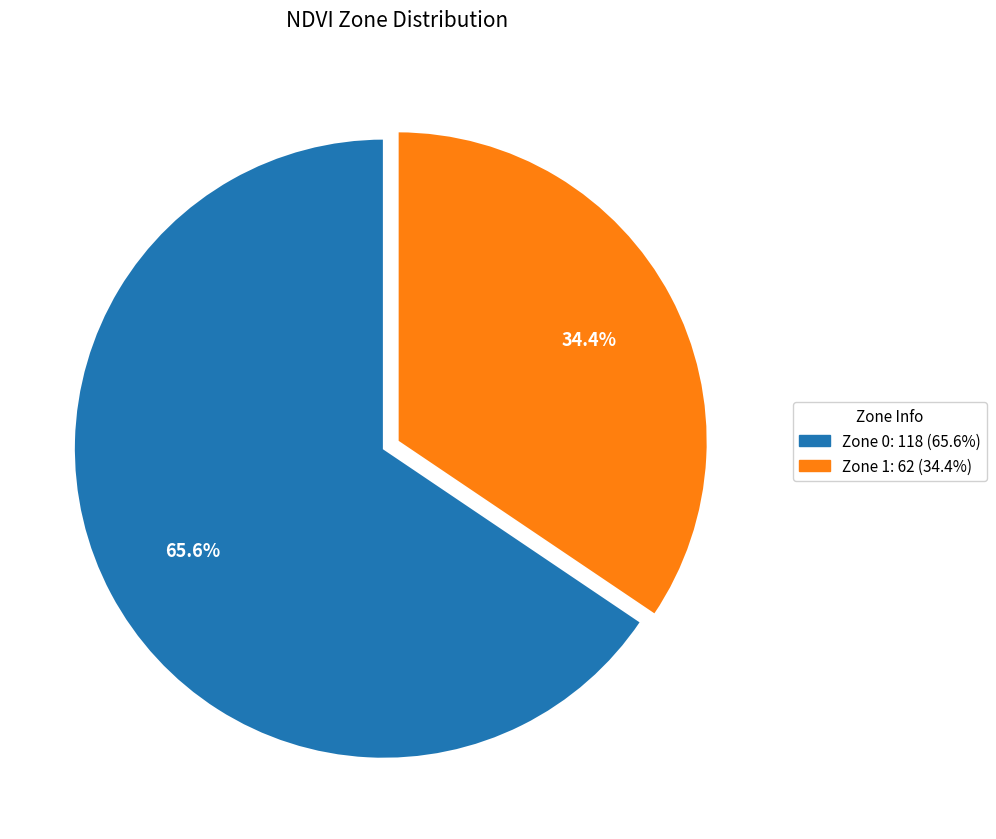

Which category accounts for the majority?

Zone 0